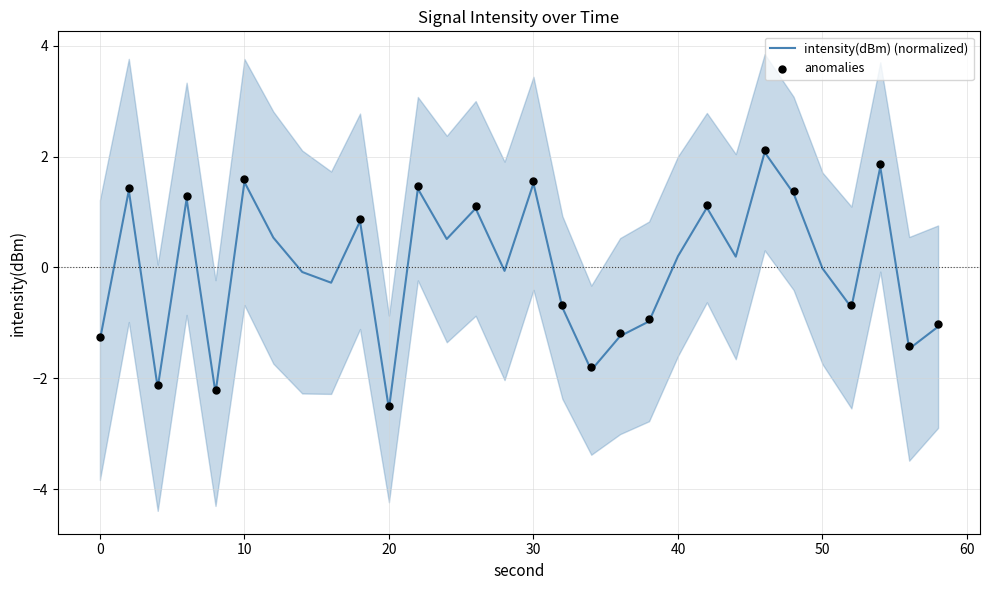

What is the change in value from 16 to 38?

-0.7